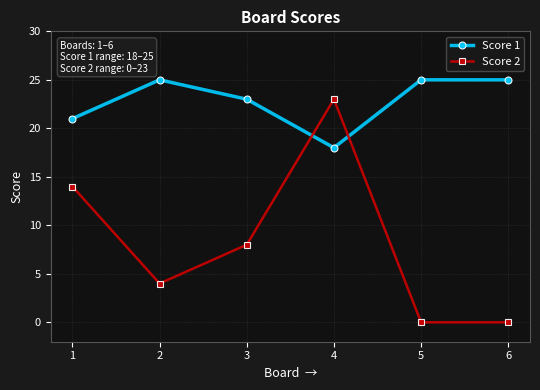

List the series in order of their overall mean, lowest first.

Score 2, Score 1